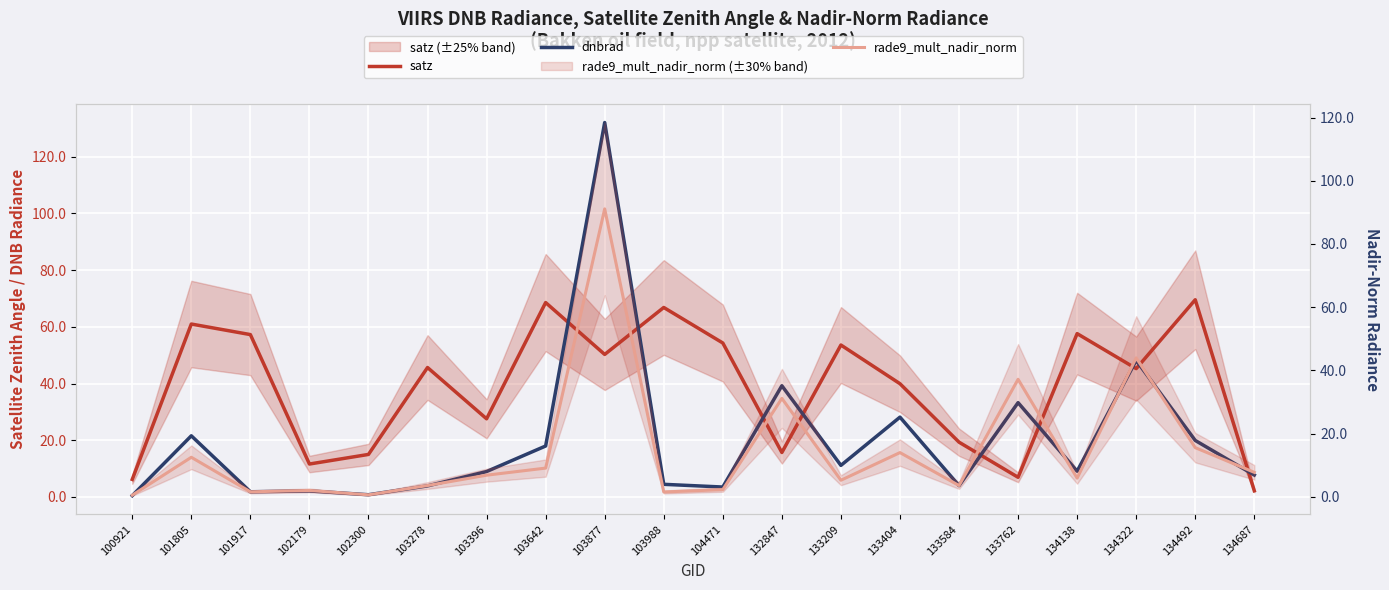

Which series has the largest total across all categories?

satz